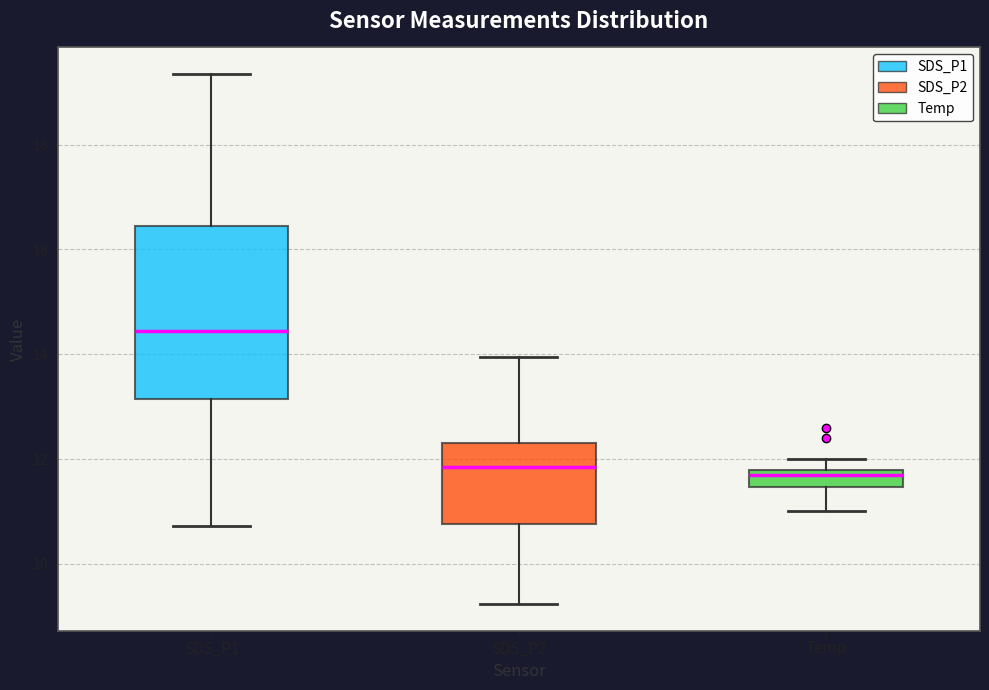

Reading left to right, transcribe this box plot: for each box, give where its median line is, the range the box spans, and where its two whiskers end, as read against the y-axis. The values are not printed on the chart, so give them approximately, as read against the axis.

SDS_P1: median 14.4, box 13.2 to 16.4, whiskers 10.8 to 19.4
SDS_P2: median 11.8, box 10.8 to 12.4, whiskers 9.2 to 14.0
Temp: median 11.8 (just below the box's upper edge), box 11.4 to 11.8, whiskers 11.0 to 12.0